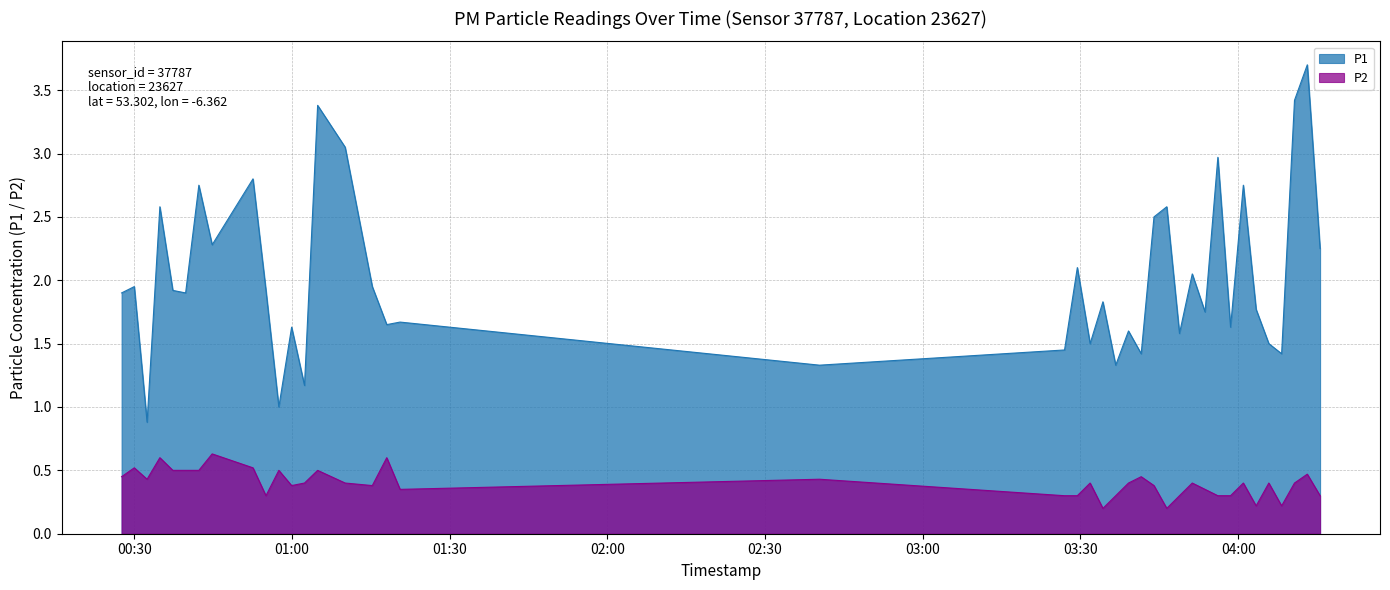

True or false: P2 and P1 cross at least once.

False